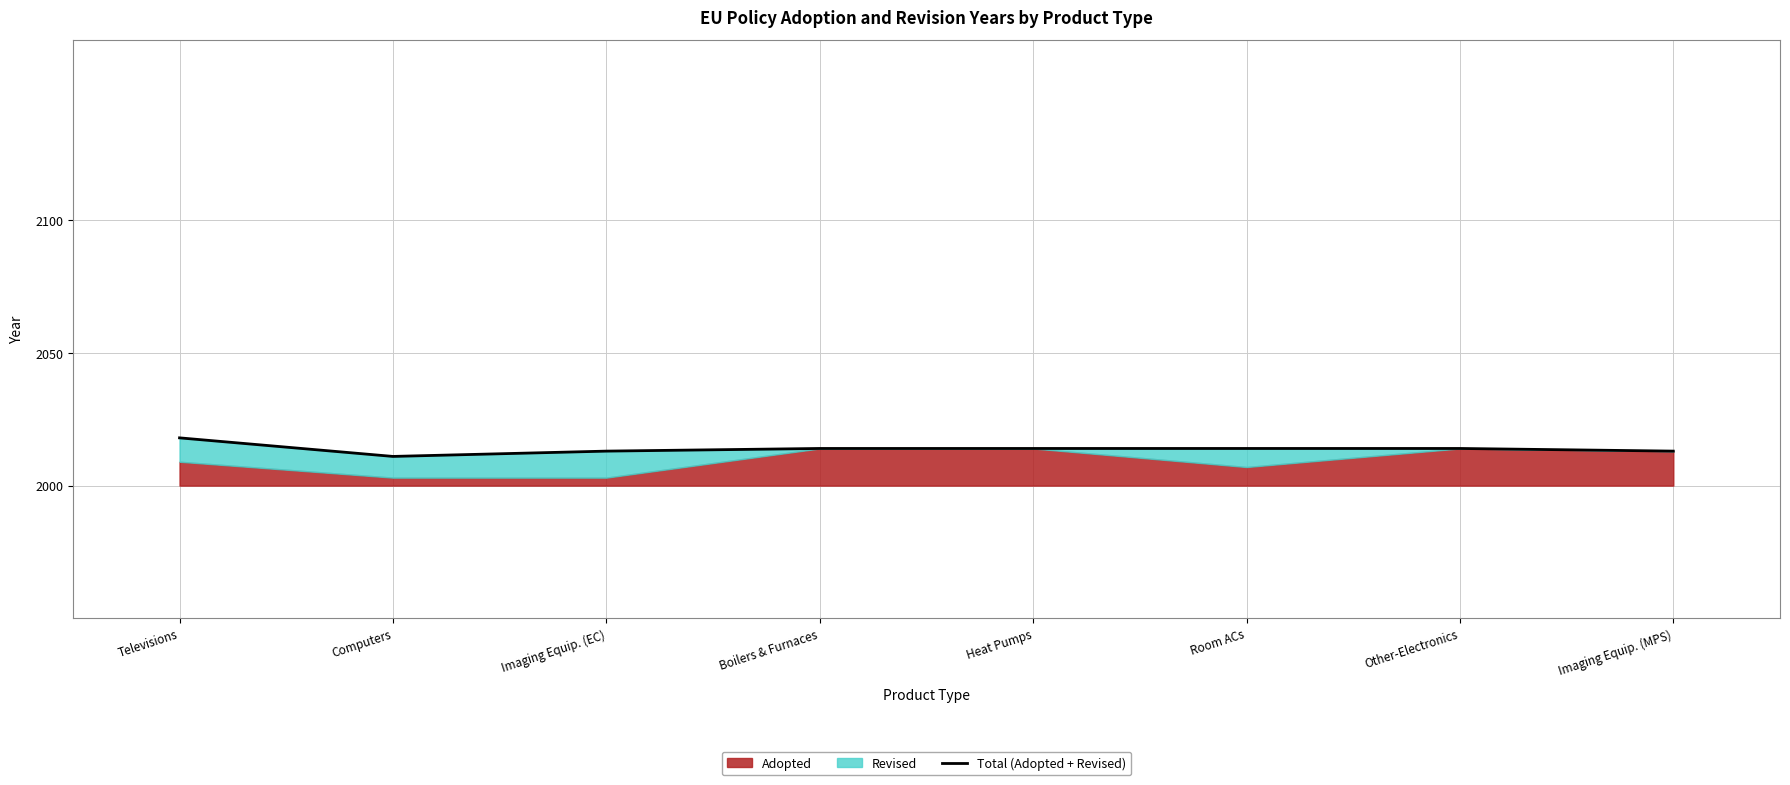

Is it true that the value at Computers is 11?

True